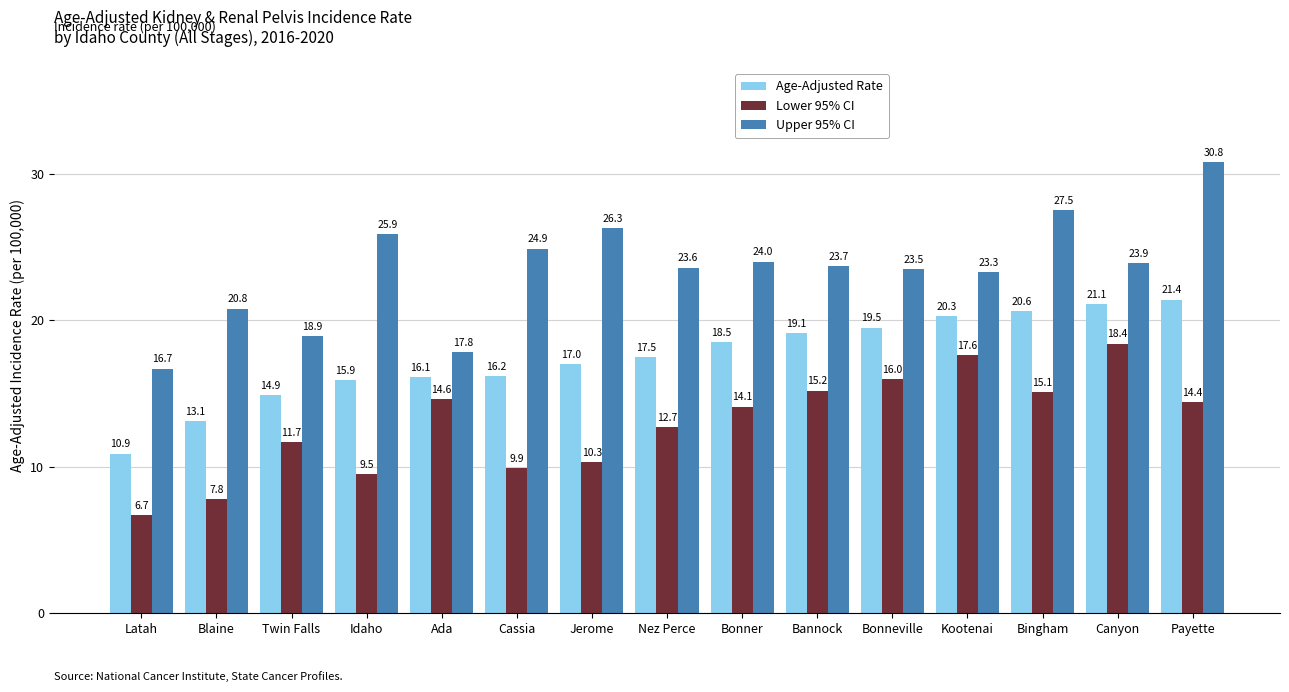

True or false: Lower 95% CI has a value of 16.1 at Jerome.

False